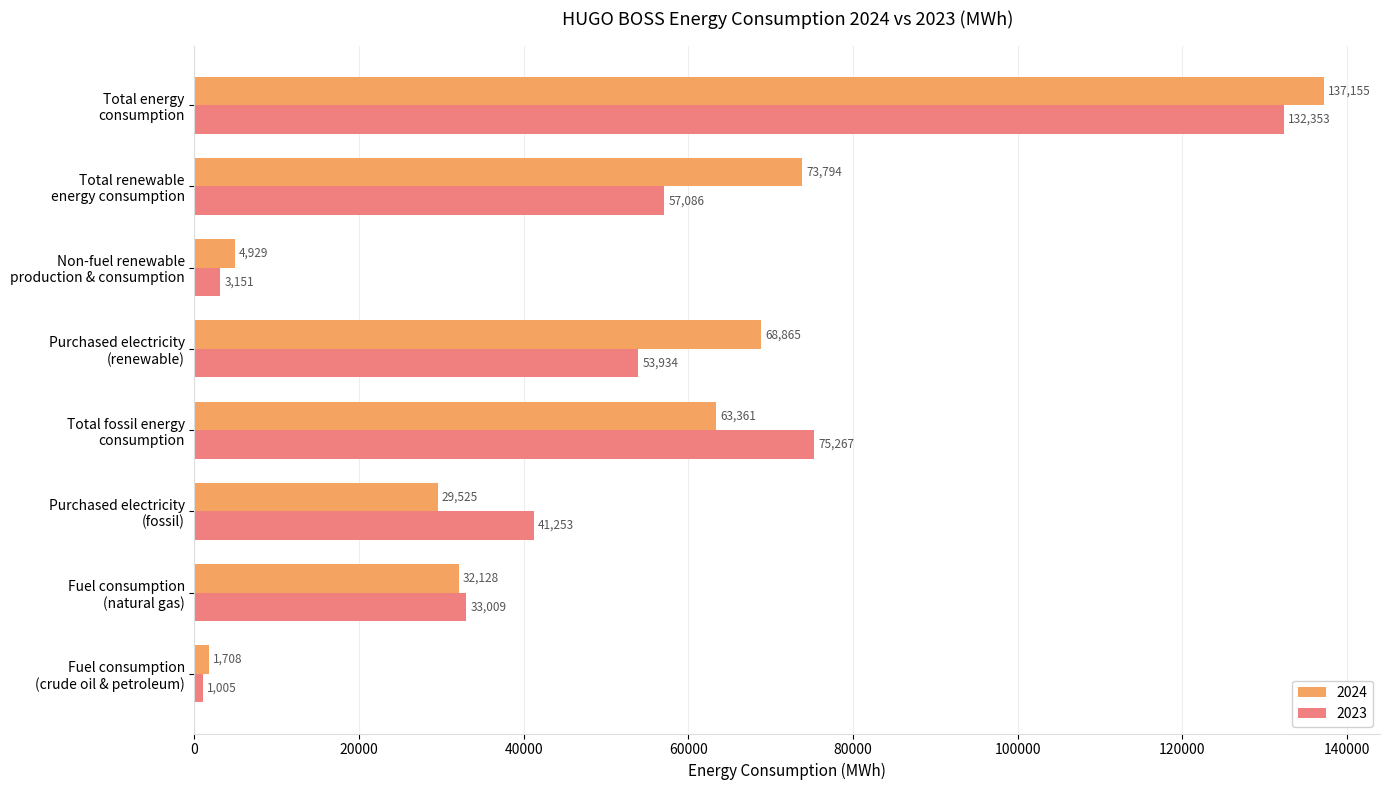

True or false: 2024 has a value of 68865 at Purchased electricity
(renewable).

True